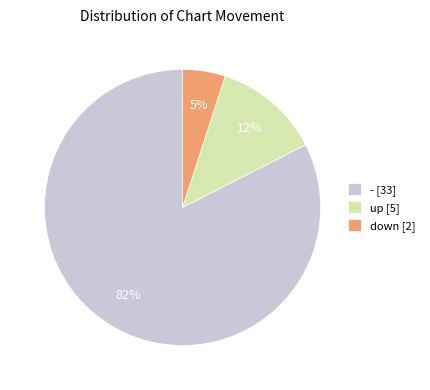

Do - and up together represent more than half of the pie?

Yes